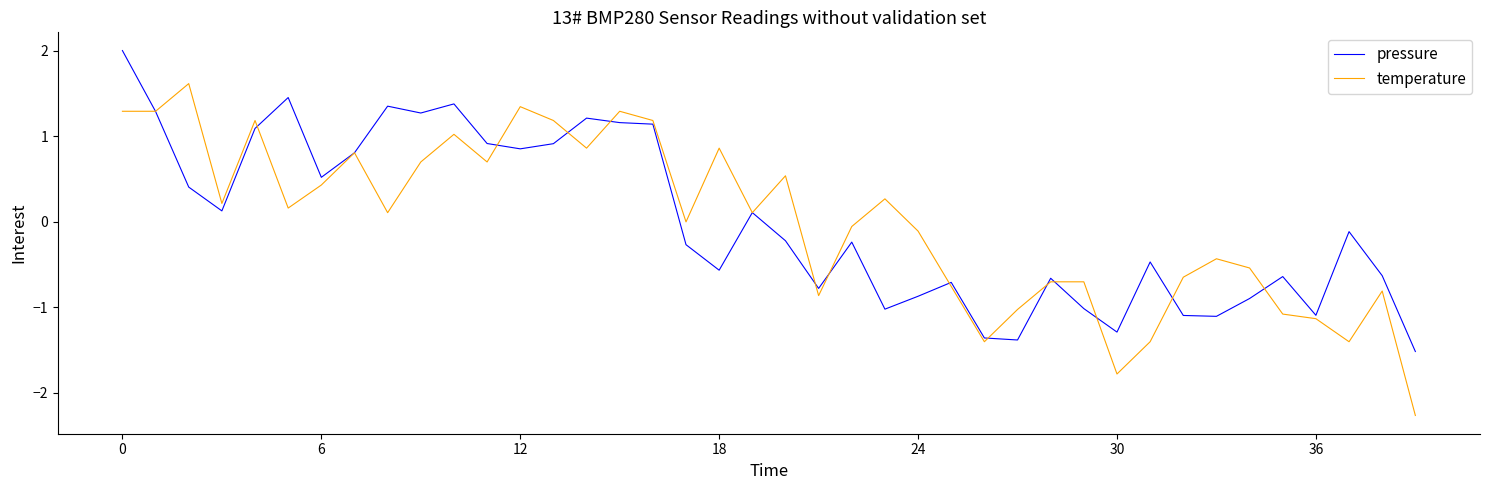

After their last crossing, which series has the higher values: temperature or pressure?

pressure